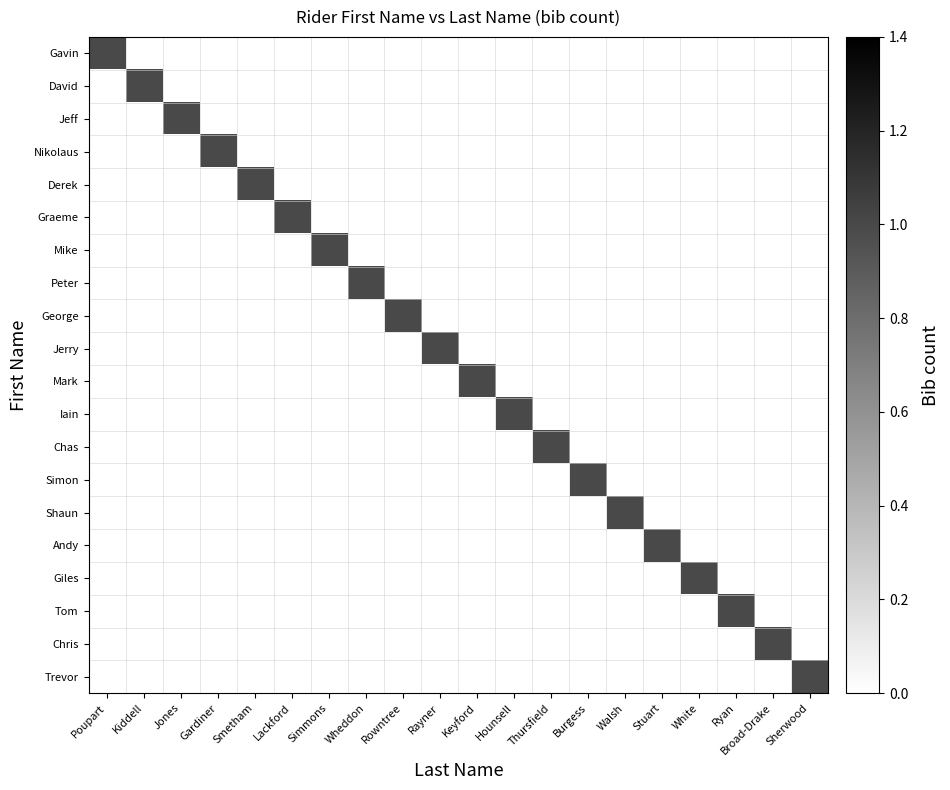

Reading right to left, transcribe all the data shown in this chart.

Gavin: Sherwood=0	Broad-Drake=0	Ryan=0	White=0	Stuart=0	Walsh=0	Burgess=0	Thursfield=0	Hounsell=0	Keyford=0	Rayner=0	Rowntree=0	Wheddon=0	Simmons=0	Lackford=0	Smetham=0	Gardiner=0	Jones=0	Kiddell=0	Poupart=1
David: Sherwood=0	Broad-Drake=0	Ryan=0	White=0	Stuart=0	Walsh=0	Burgess=0	Thursfield=0	Hounsell=0	Keyford=0	Rayner=0	Rowntree=0	Wheddon=0	Simmons=0	Lackford=0	Smetham=0	Gardiner=0	Jones=0	Kiddell=1	Poupart=0
Jeff: Sherwood=0	Broad-Drake=0	Ryan=0	White=0	Stuart=0	Walsh=0	Burgess=0	Thursfield=0	Hounsell=0	Keyford=0	Rayner=0	Rowntree=0	Wheddon=0	Simmons=0	Lackford=0	Smetham=0	Gardiner=0	Jones=1	Kiddell=0	Poupart=0
Nikolaus: Sherwood=0	Broad-Drake=0	Ryan=0	White=0	Stuart=0	Walsh=0	Burgess=0	Thursfield=0	Hounsell=0	Keyford=0	Rayner=0	Rowntree=0	Wheddon=0	Simmons=0	Lackford=0	Smetham=0	Gardiner=1	Jones=0	Kiddell=0	Poupart=0
Derek: Sherwood=0	Broad-Drake=0	Ryan=0	White=0	Stuart=0	Walsh=0	Burgess=0	Thursfield=0	Hounsell=0	Keyford=0	Rayner=0	Rowntree=0	Wheddon=0	Simmons=0	Lackford=0	Smetham=1	Gardiner=0	Jones=0	Kiddell=0	Poupart=0
Graeme: Sherwood=0	Broad-Drake=0	Ryan=0	White=0	Stuart=0	Walsh=0	Burgess=0	Thursfield=0	Hounsell=0	Keyford=0	Rayner=0	Rowntree=0	Wheddon=0	Simmons=0	Lackford=1	Smetham=0	Gardiner=0	Jones=0	Kiddell=0	Poupart=0
Mike: Sherwood=0	Broad-Drake=0	Ryan=0	White=0	Stuart=0	Walsh=0	Burgess=0	Thursfield=0	Hounsell=0	Keyford=0	Rayner=0	Rowntree=0	Wheddon=0	Simmons=1	Lackford=0	Smetham=0	Gardiner=0	Jones=0	Kiddell=0	Poupart=0
Peter: Sherwood=0	Broad-Drake=0	Ryan=0	White=0	Stuart=0	Walsh=0	Burgess=0	Thursfield=0	Hounsell=0	Keyford=0	Rayner=0	Rowntree=0	Wheddon=1	Simmons=0	Lackford=0	Smetham=0	Gardiner=0	Jones=0	Kiddell=0	Poupart=0
George: Sherwood=0	Broad-Drake=0	Ryan=0	White=0	Stuart=0	Walsh=0	Burgess=0	Thursfield=0	Hounsell=0	Keyford=0	Rayner=0	Rowntree=1	Wheddon=0	Simmons=0	Lackford=0	Smetham=0	Gardiner=0	Jones=0	Kiddell=0	Poupart=0
Jerry: Sherwood=0	Broad-Drake=0	Ryan=0	White=0	Stuart=0	Walsh=0	Burgess=0	Thursfield=0	Hounsell=0	Keyford=0	Rayner=1	Rowntree=0	Wheddon=0	Simmons=0	Lackford=0	Smetham=0	Gardiner=0	Jones=0	Kiddell=0	Poupart=0
Mark: Sherwood=0	Broad-Drake=0	Ryan=0	White=0	Stuart=0	Walsh=0	Burgess=0	Thursfield=0	Hounsell=0	Keyford=1	Rayner=0	Rowntree=0	Wheddon=0	Simmons=0	Lackford=0	Smetham=0	Gardiner=0	Jones=0	Kiddell=0	Poupart=0
Iain: Sherwood=0	Broad-Drake=0	Ryan=0	White=0	Stuart=0	Walsh=0	Burgess=0	Thursfield=0	Hounsell=1	Keyford=0	Rayner=0	Rowntree=0	Wheddon=0	Simmons=0	Lackford=0	Smetham=0	Gardiner=0	Jones=0	Kiddell=0	Poupart=0
Chas: Sherwood=0	Broad-Drake=0	Ryan=0	White=0	Stuart=0	Walsh=0	Burgess=0	Thursfield=1	Hounsell=0	Keyford=0	Rayner=0	Rowntree=0	Wheddon=0	Simmons=0	Lackford=0	Smetham=0	Gardiner=0	Jones=0	Kiddell=0	Poupart=0
Simon: Sherwood=0	Broad-Drake=0	Ryan=0	White=0	Stuart=0	Walsh=0	Burgess=1	Thursfield=0	Hounsell=0	Keyford=0	Rayner=0	Rowntree=0	Wheddon=0	Simmons=0	Lackford=0	Smetham=0	Gardiner=0	Jones=0	Kiddell=0	Poupart=0
Shaun: Sherwood=0	Broad-Drake=0	Ryan=0	White=0	Stuart=0	Walsh=1	Burgess=0	Thursfield=0	Hounsell=0	Keyford=0	Rayner=0	Rowntree=0	Wheddon=0	Simmons=0	Lackford=0	Smetham=0	Gardiner=0	Jones=0	Kiddell=0	Poupart=0
Andy: Sherwood=0	Broad-Drake=0	Ryan=0	White=0	Stuart=1	Walsh=0	Burgess=0	Thursfield=0	Hounsell=0	Keyford=0	Rayner=0	Rowntree=0	Wheddon=0	Simmons=0	Lackford=0	Smetham=0	Gardiner=0	Jones=0	Kiddell=0	Poupart=0
Giles: Sherwood=0	Broad-Drake=0	Ryan=0	White=1	Stuart=0	Walsh=0	Burgess=0	Thursfield=0	Hounsell=0	Keyford=0	Rayner=0	Rowntree=0	Wheddon=0	Simmons=0	Lackford=0	Smetham=0	Gardiner=0	Jones=0	Kiddell=0	Poupart=0
Tom: Sherwood=0	Broad-Drake=0	Ryan=1	White=0	Stuart=0	Walsh=0	Burgess=0	Thursfield=0	Hounsell=0	Keyford=0	Rayner=0	Rowntree=0	Wheddon=0	Simmons=0	Lackford=0	Smetham=0	Gardiner=0	Jones=0	Kiddell=0	Poupart=0
Chris: Sherwood=0	Broad-Drake=1	Ryan=0	White=0	Stuart=0	Walsh=0	Burgess=0	Thursfield=0	Hounsell=0	Keyford=0	Rayner=0	Rowntree=0	Wheddon=0	Simmons=0	Lackford=0	Smetham=0	Gardiner=0	Jones=0	Kiddell=0	Poupart=0
Trevor: Sherwood=1	Broad-Drake=0	Ryan=0	White=0	Stuart=0	Walsh=0	Burgess=0	Thursfield=0	Hounsell=0	Keyford=0	Rayner=0	Rowntree=0	Wheddon=0	Simmons=0	Lackford=0	Smetham=0	Gardiner=0	Jones=0	Kiddell=0	Poupart=0